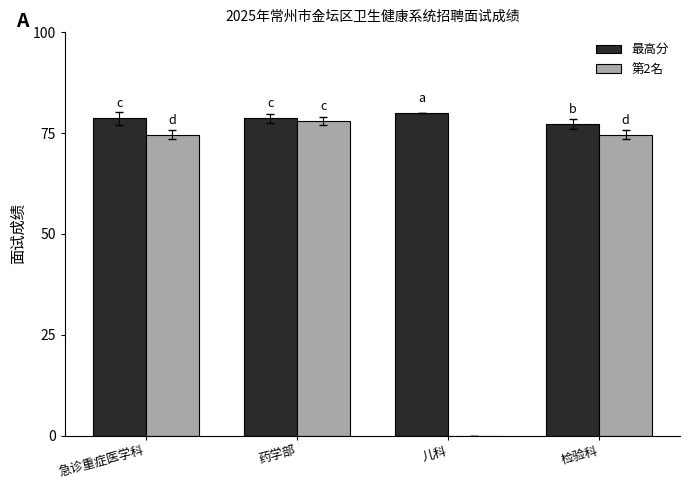

What is the sum of the 第2名 values at 药学部 and 检验科?

152.6